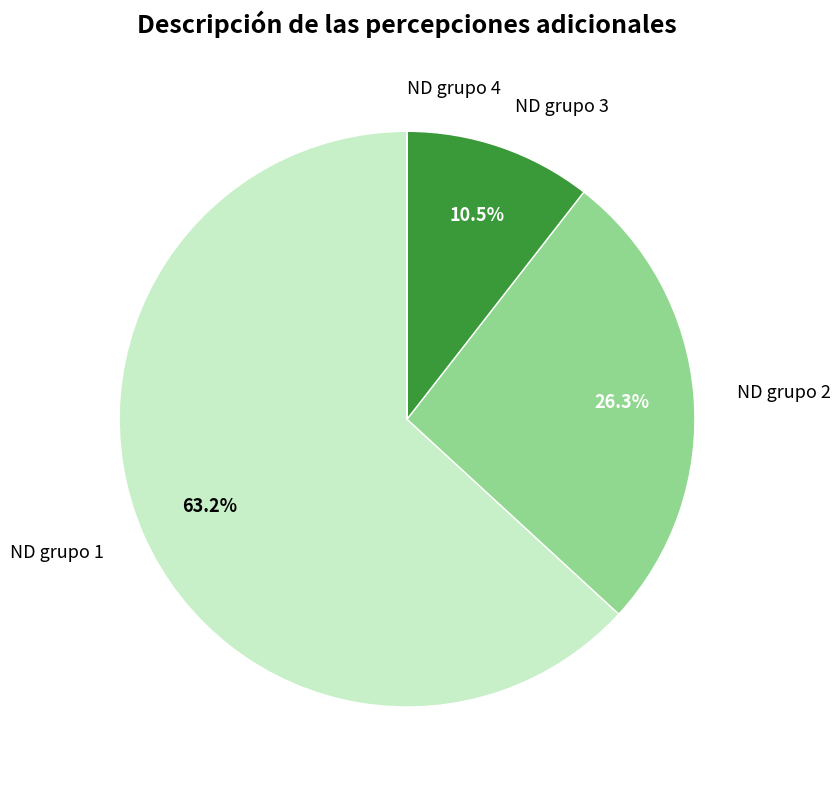

Is there a majority slice in this chart?

Yes